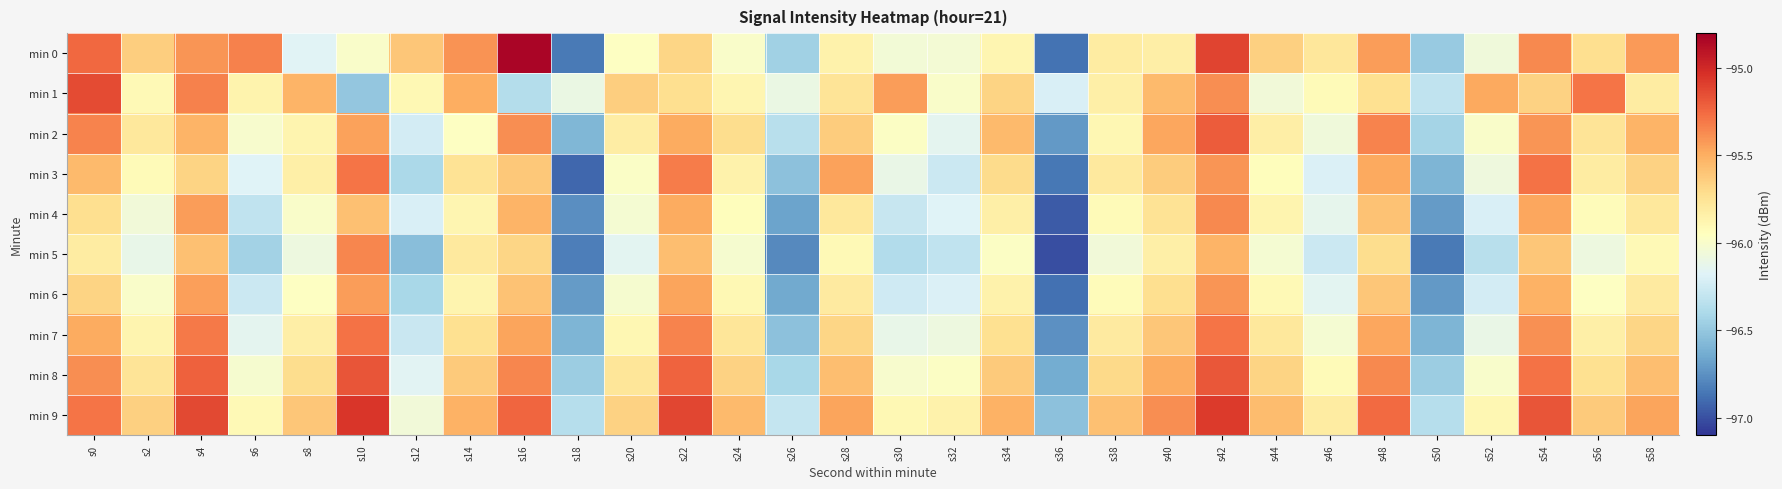

Which series has the largest range (max minus min)?

min 0